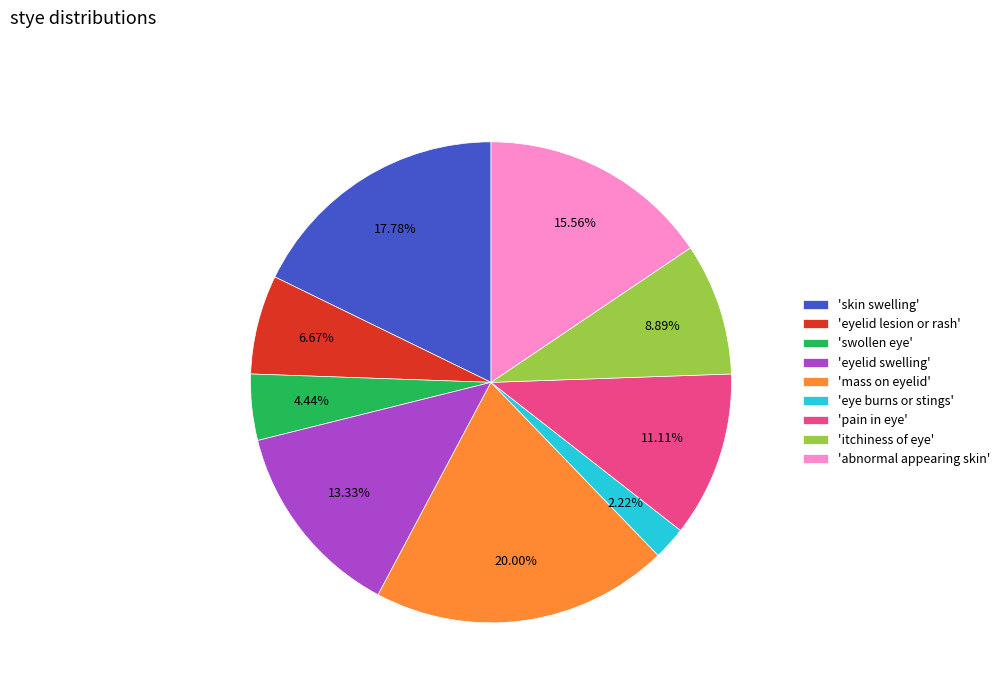

How many slices are in this pie chart?

9